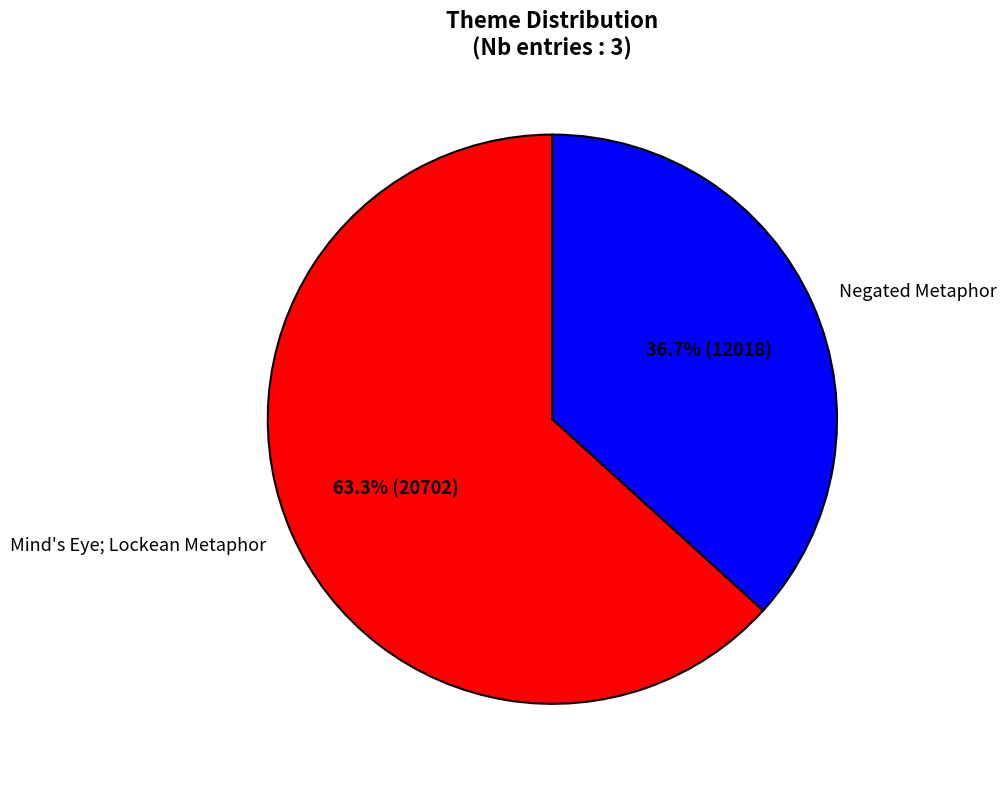

Count the number of slices in the pie.

2